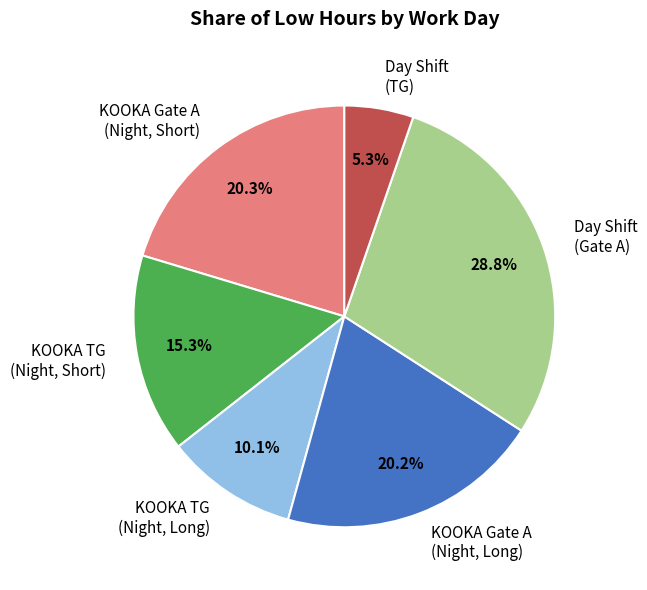

How many slices are in this pie chart?

6